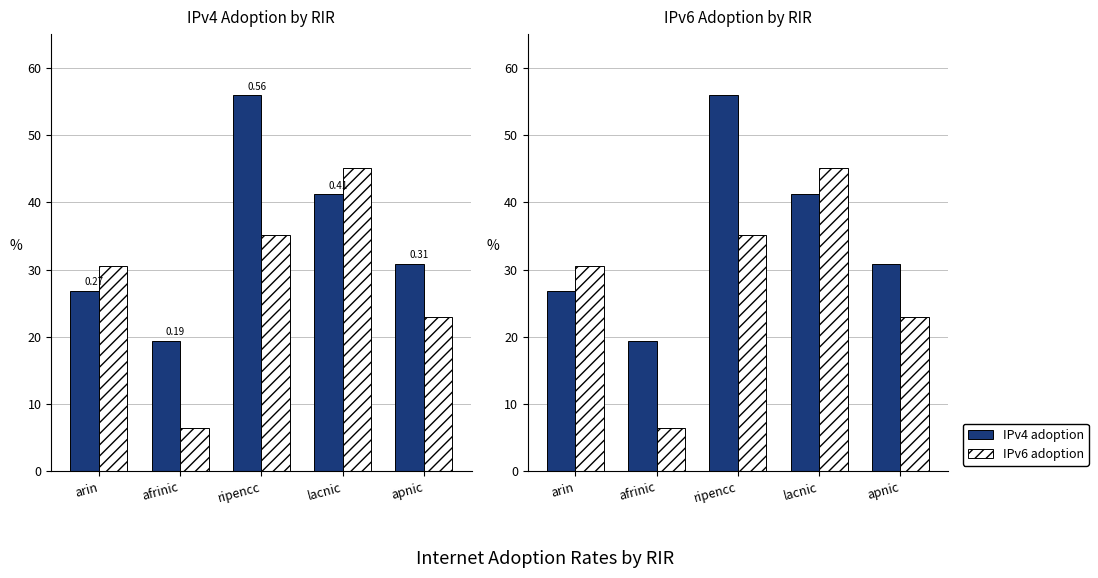

Reading left to right, transcribe all the data shown in this chart.

IPv4 adoption: 0.3	0.2	0.6	0.4	0.3
IPv6 adoption: 0.3	0.1	0.4	0.5	0.2